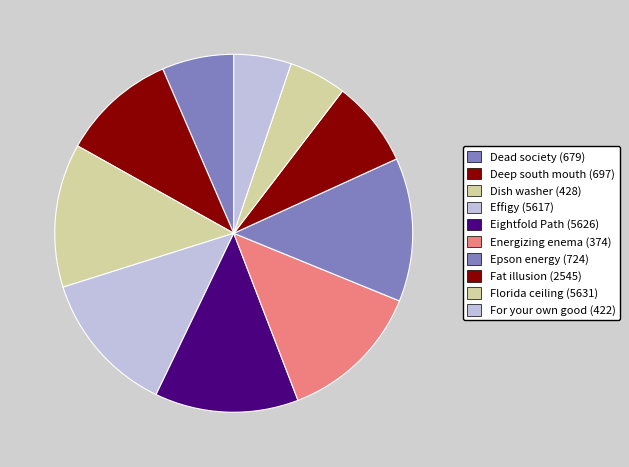

Which has a higher value, Eightfold Path (5626) or Dead society (679)?

Eightfold Path (5626)